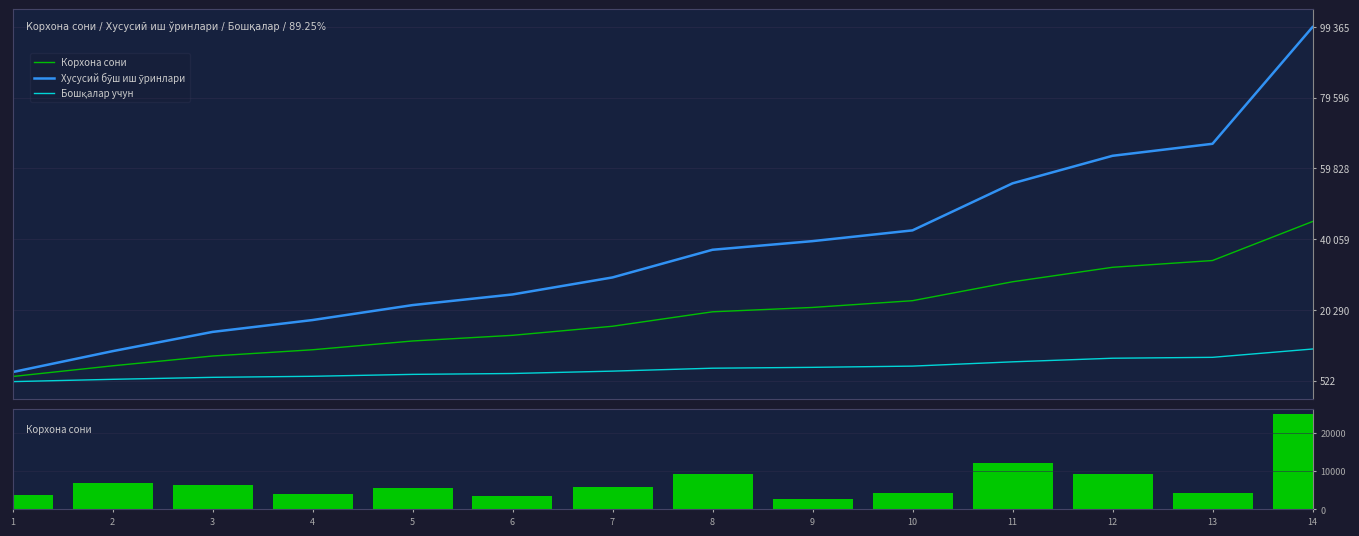

What is the minimum value for Бошқалар учун?

233.6